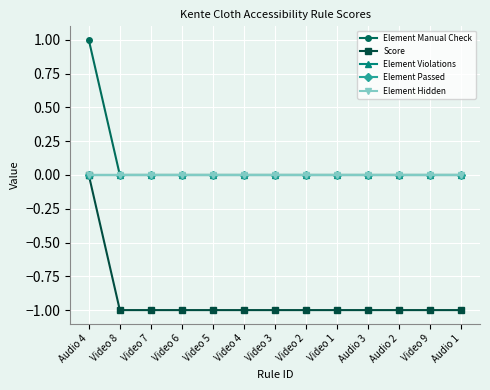

What position from the left is Video 8?

2